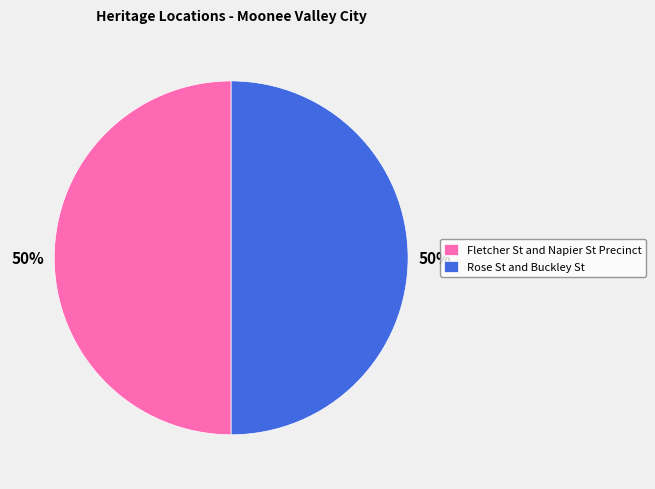

Approximately how many times larger is the value at Fletcher St and Napier St Precinct compared to Rose St and Buckley St?

1.0